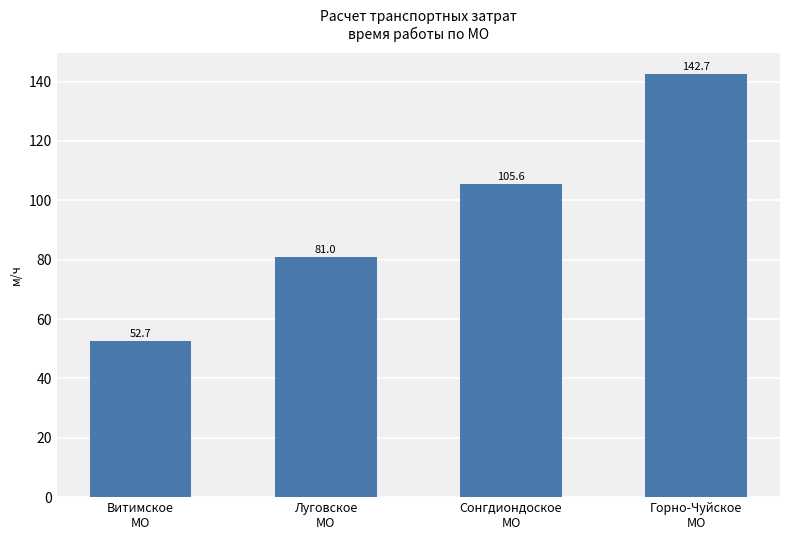

How many bars are there in total?

4